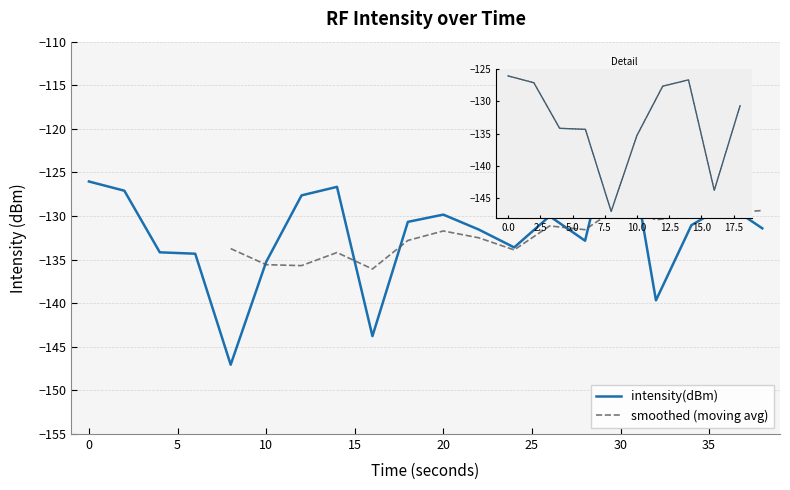

At which label is the value closest to -131?

34